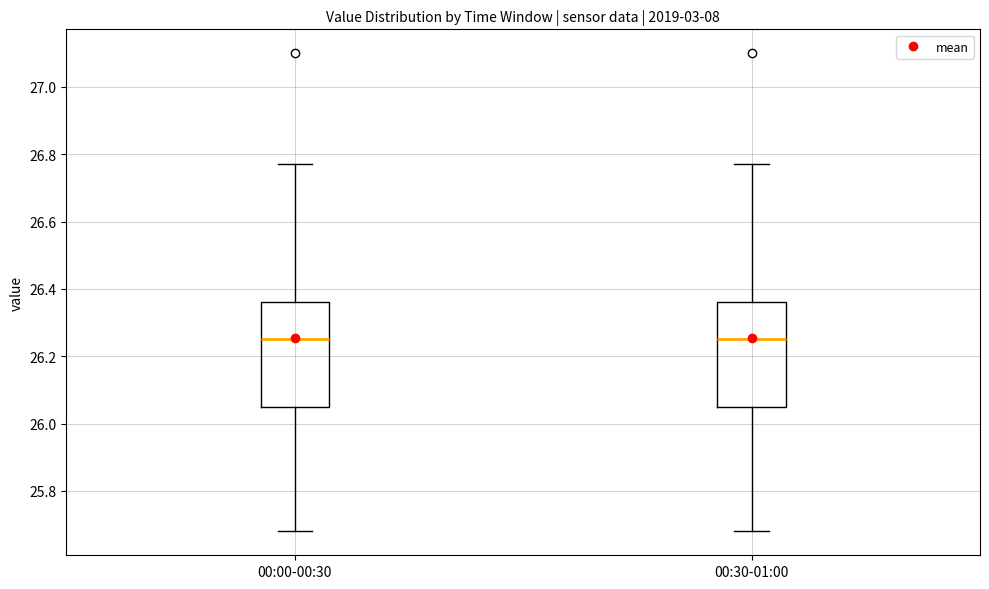

Where does the upper whisker of the box for 00:30-01:00 end on the y-axis? The values are not printed on the chart, so give them approximately, as read against the axis.

26.78